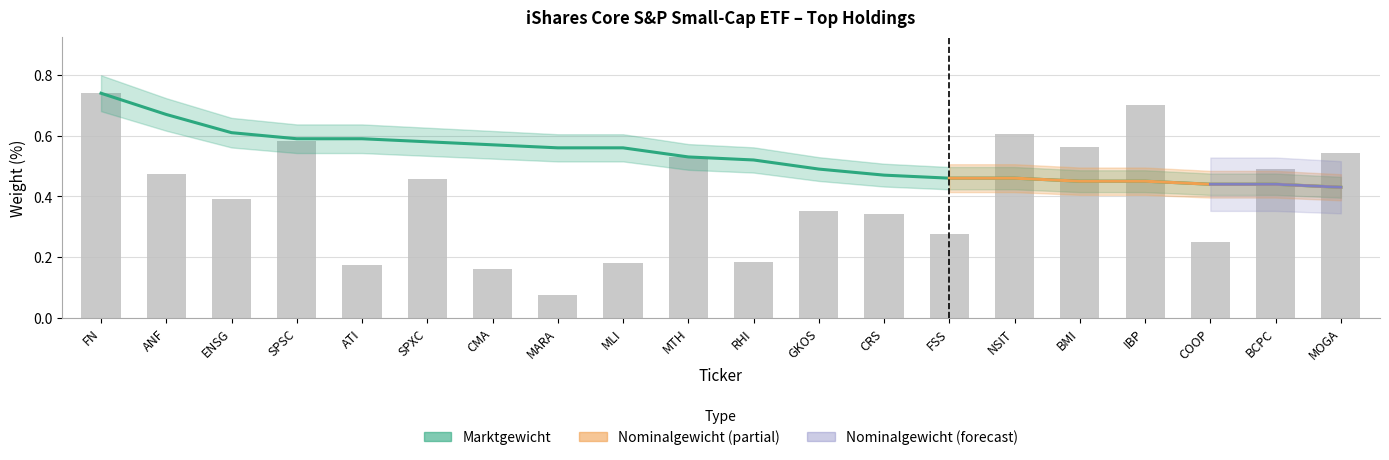

At how many categories does at least one series exceed 0?

20